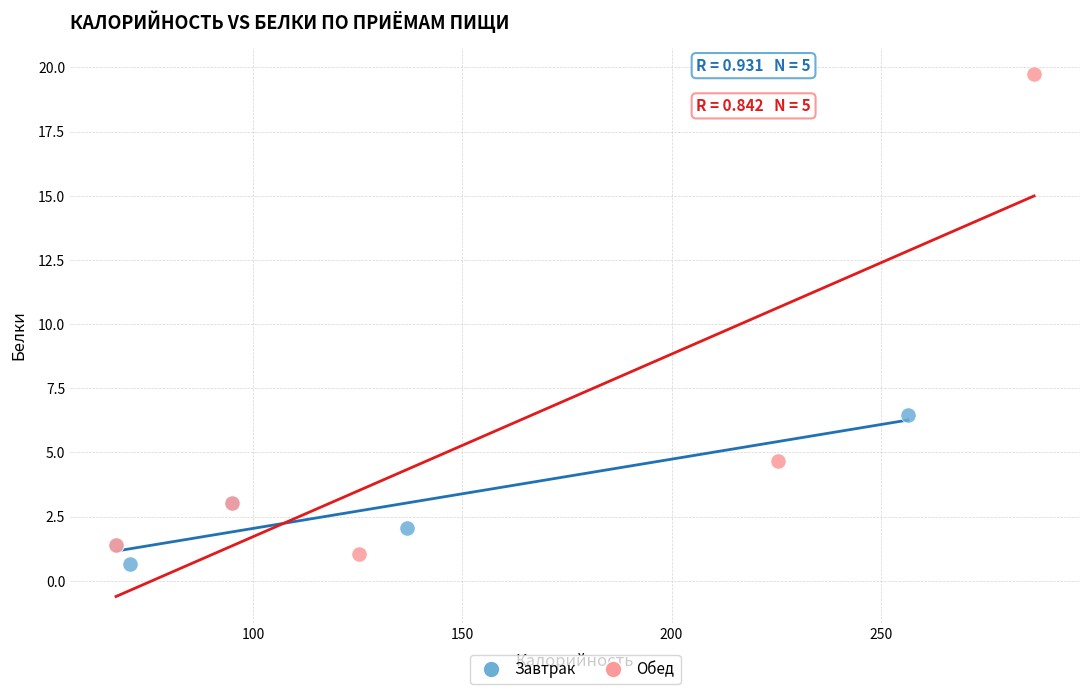

Which series has the widest spread of Y values?

Обед